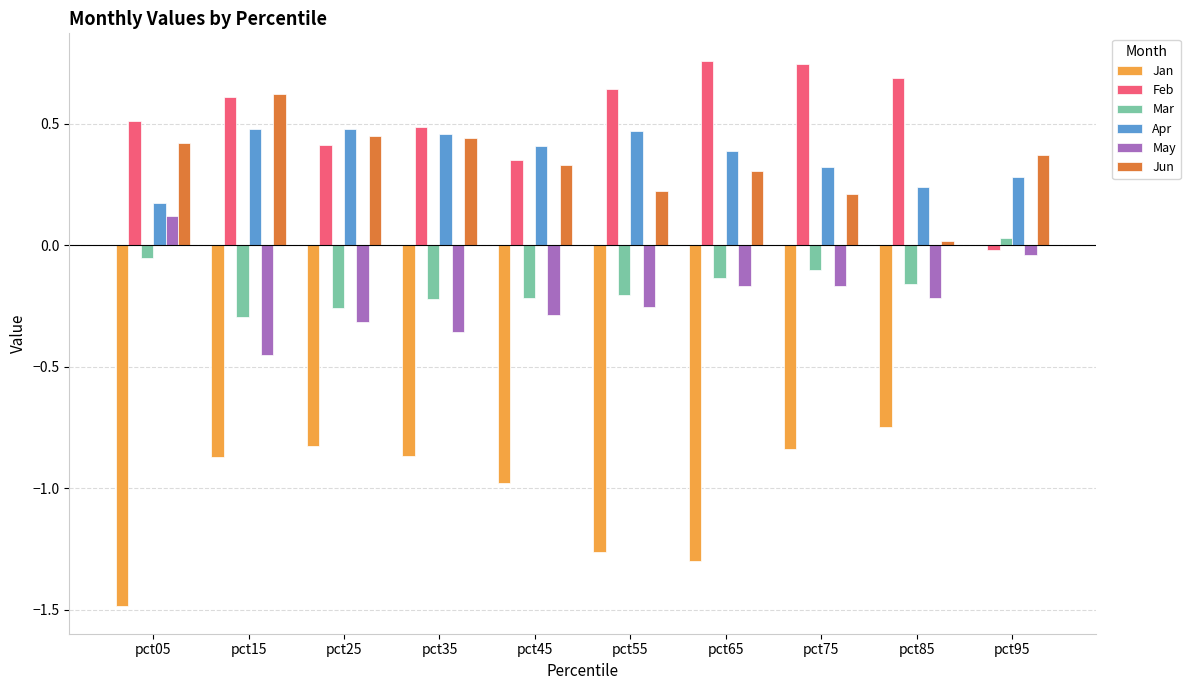

At which category is the sum across all series the highest?

pct95